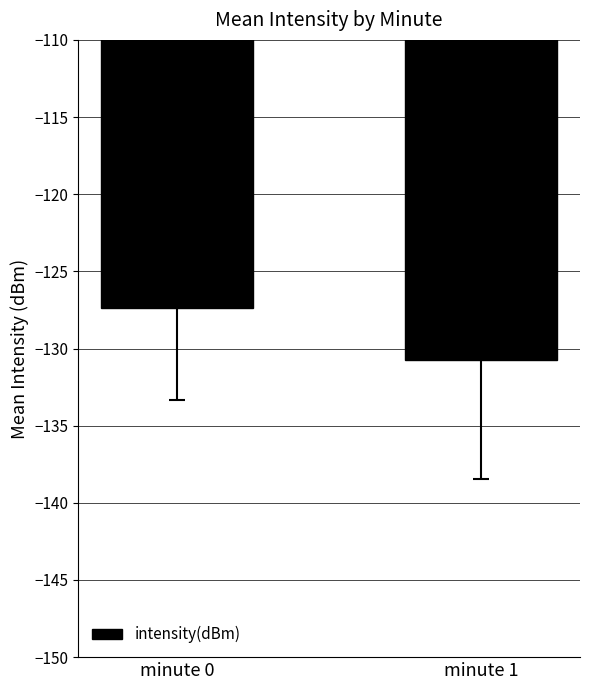

What is the difference between the maximum and minimum values?

3.3